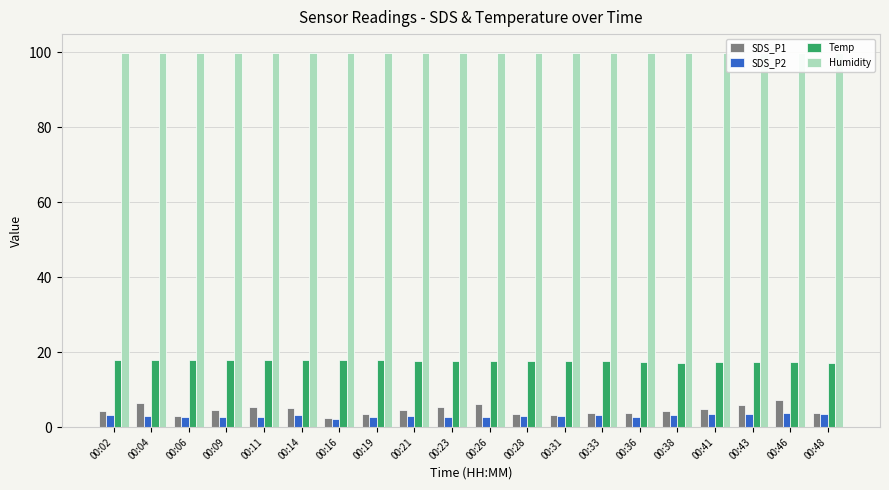

What is the value of the SDS_P1 bar at the 15th from the left?

3.9